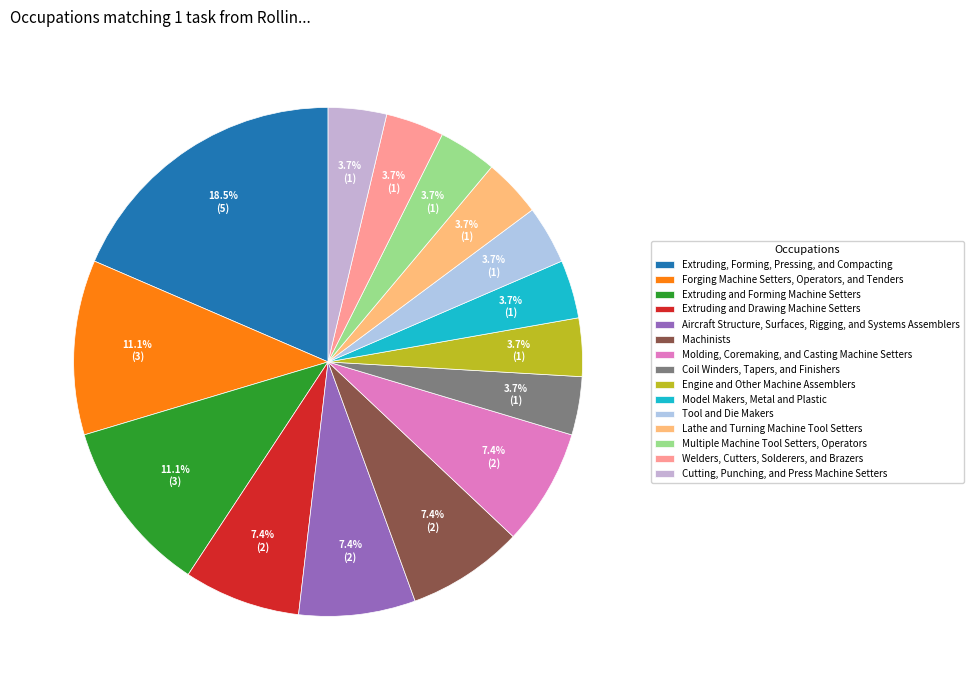

How many segments does this pie chart have?

15